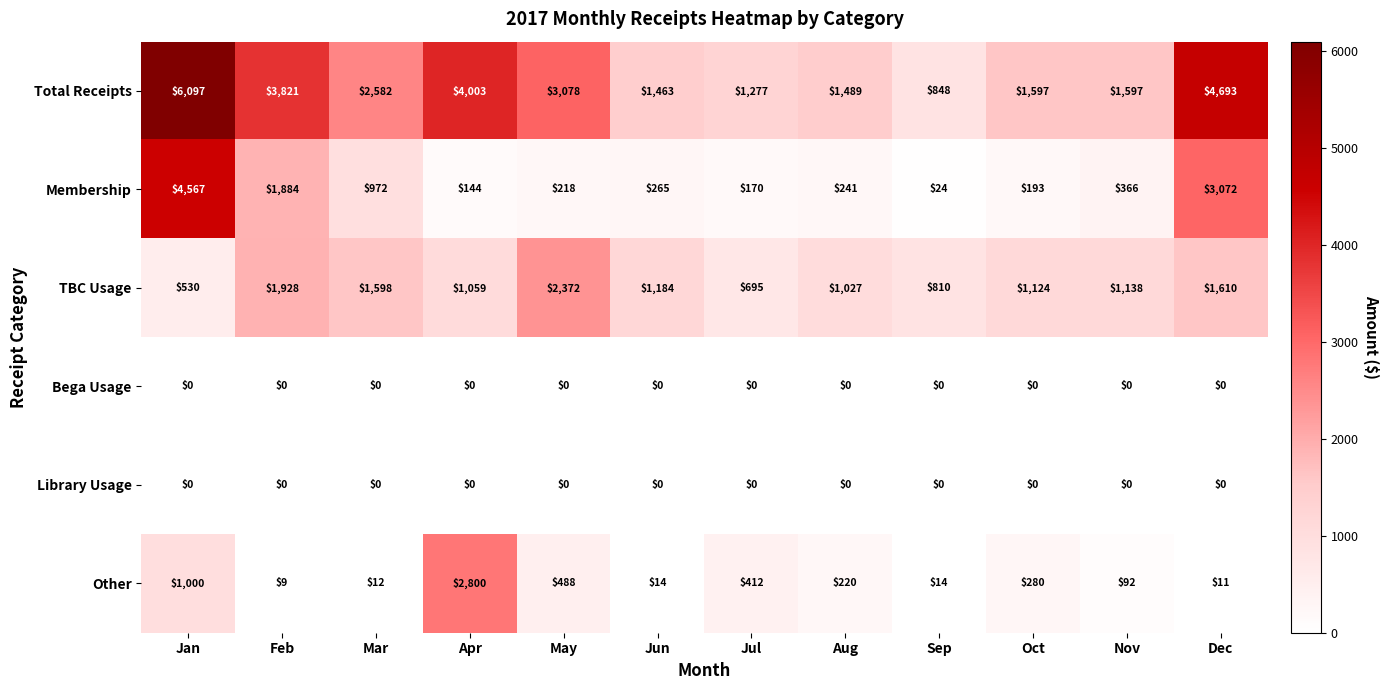

How many series are shown in this chart?

6